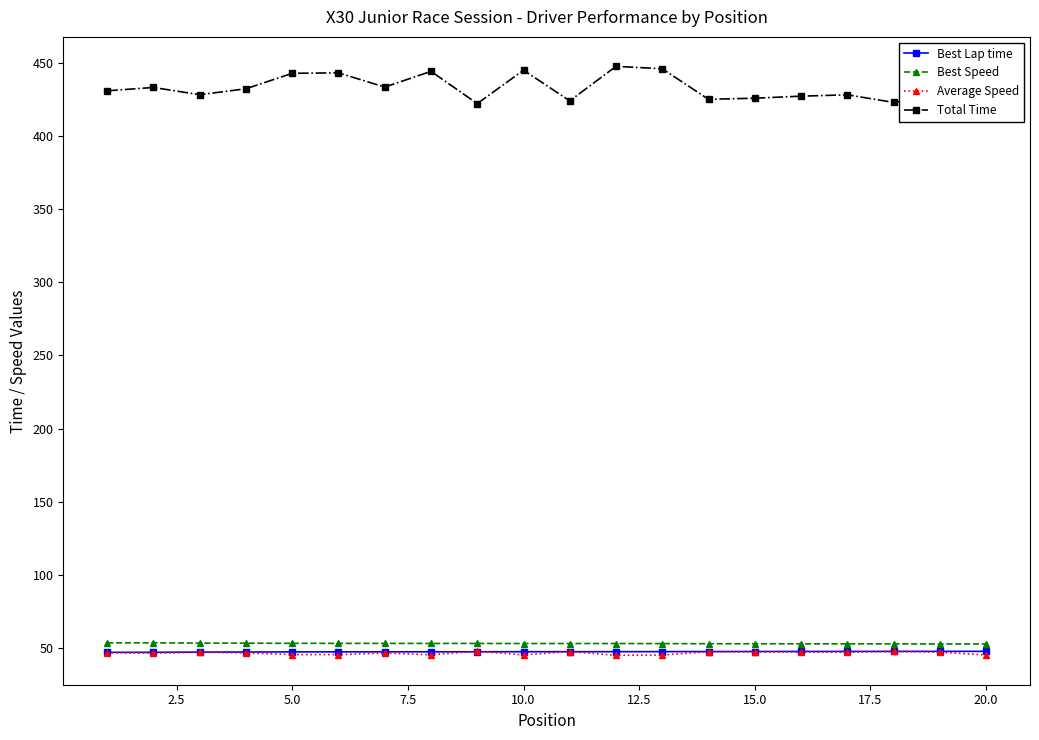

What is the greatest value displayed?

447.5